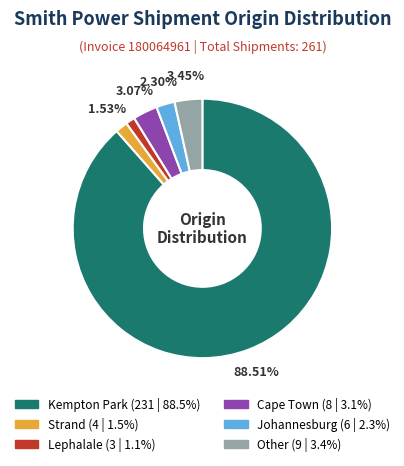

Which slice represents more than half of the pie?

Kempton Park